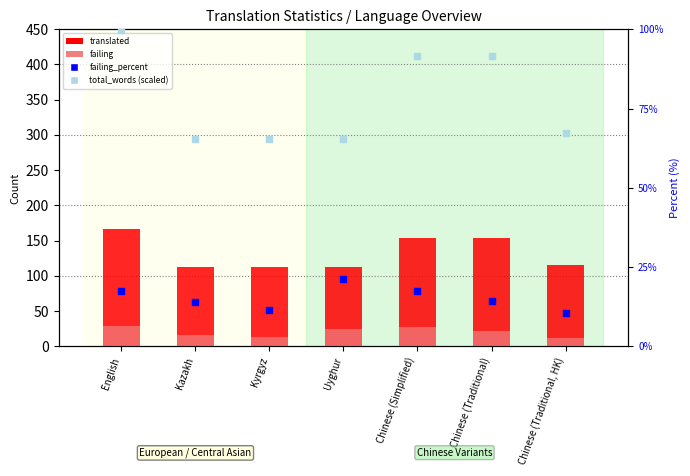

Which series reaches the minimum Y coordinate?

failing_percent